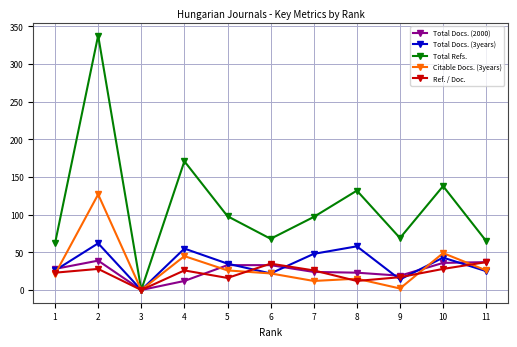

The value of Citable Docs. (3years) at 6 is 38. True or false?

False